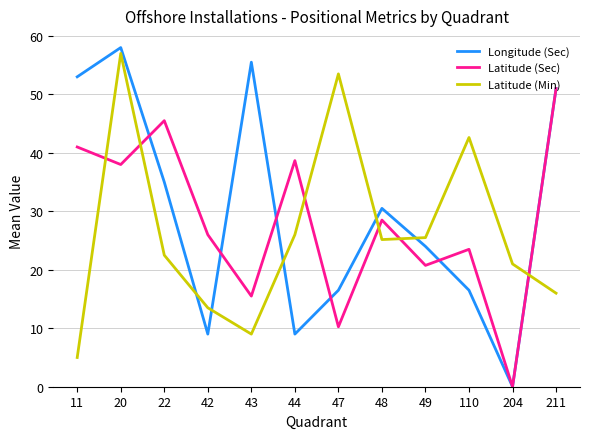

Between 22 and 49, which series saw the biggest shift?

Latitude (Sec)